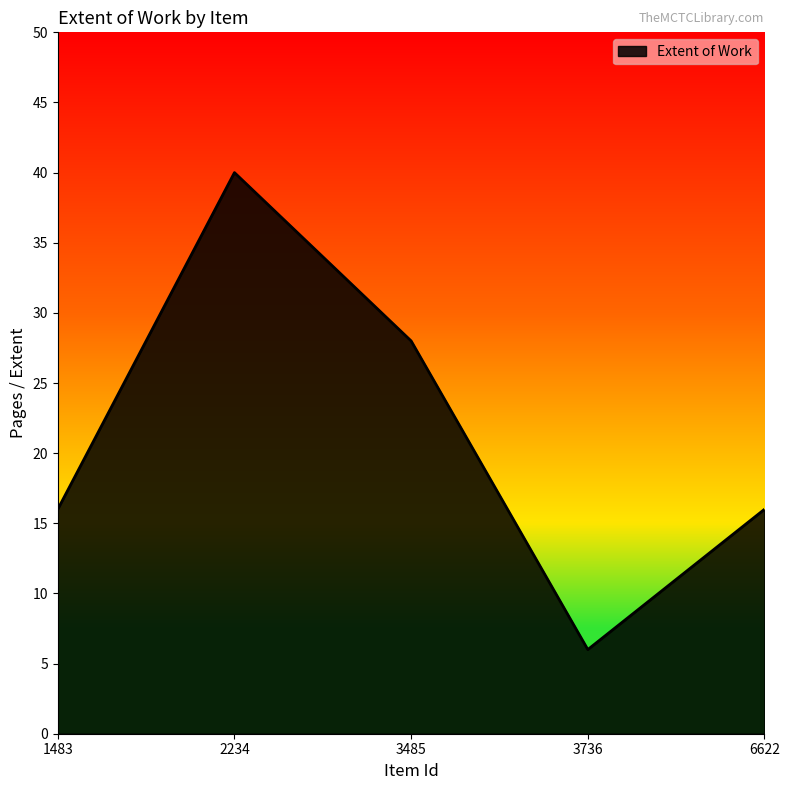

What is the maximum value shown in the chart?

40